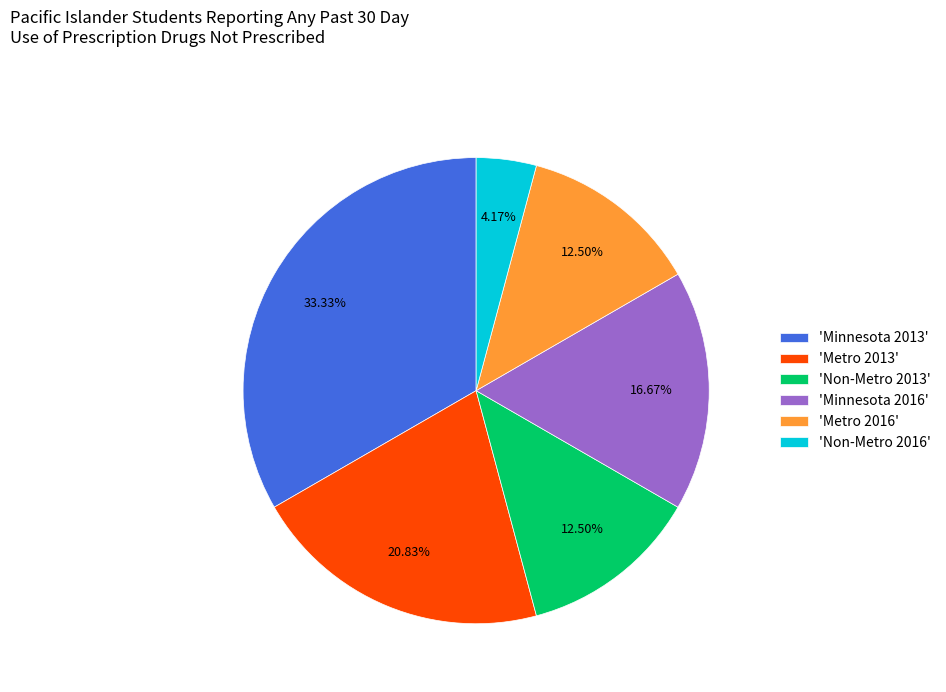

Count the number of slices in the pie.

6